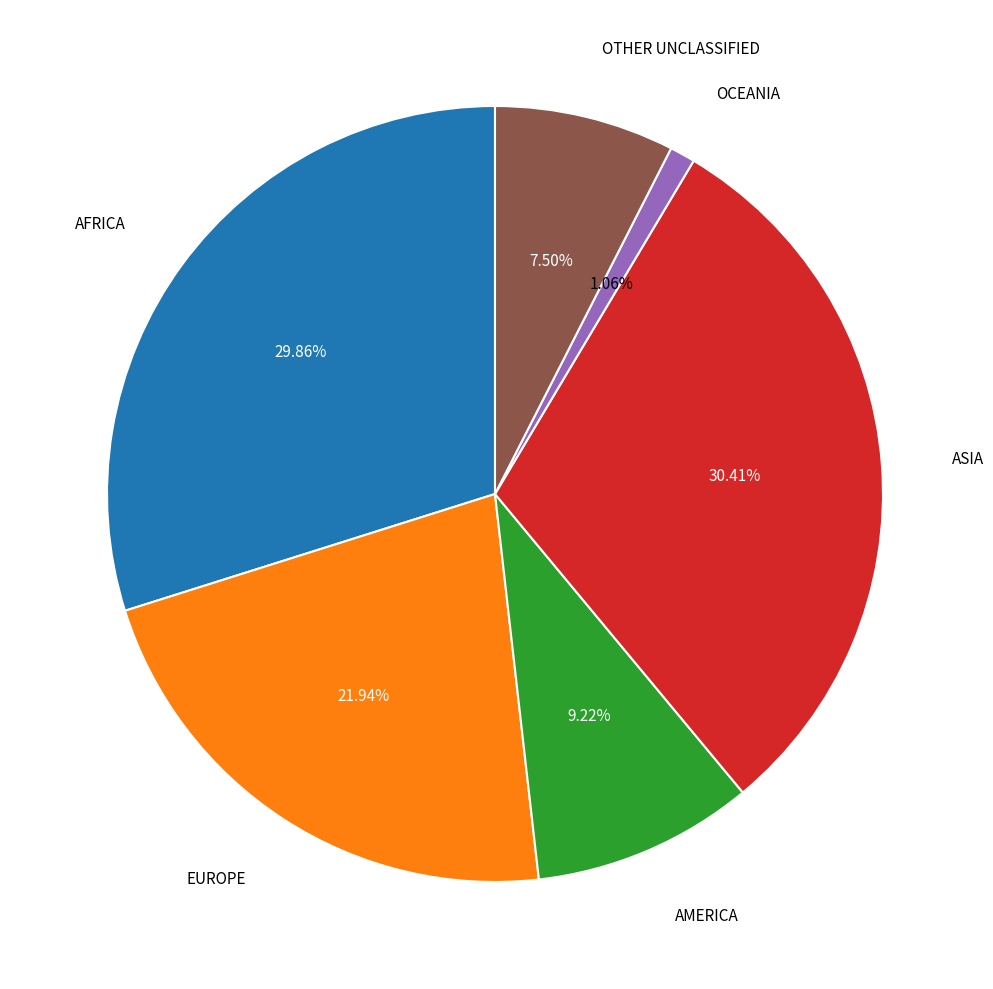

Is there any slice that represents more than half of the pie?

No